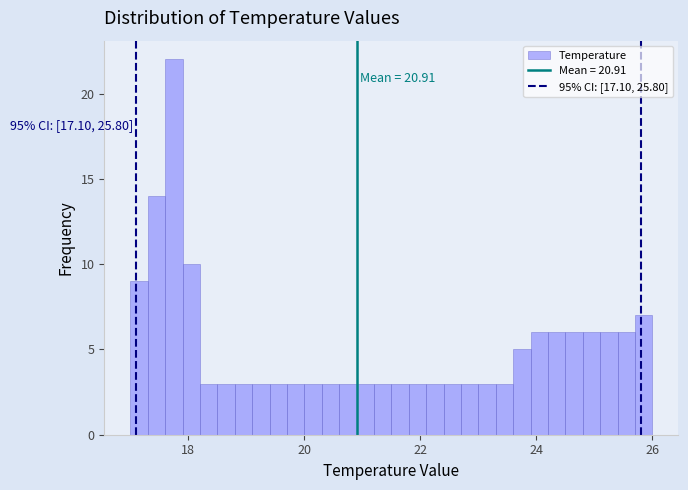

Around what value on the x-axis is the tallest bar? Give the approximate position of its centre, as read against the axis.

17.8